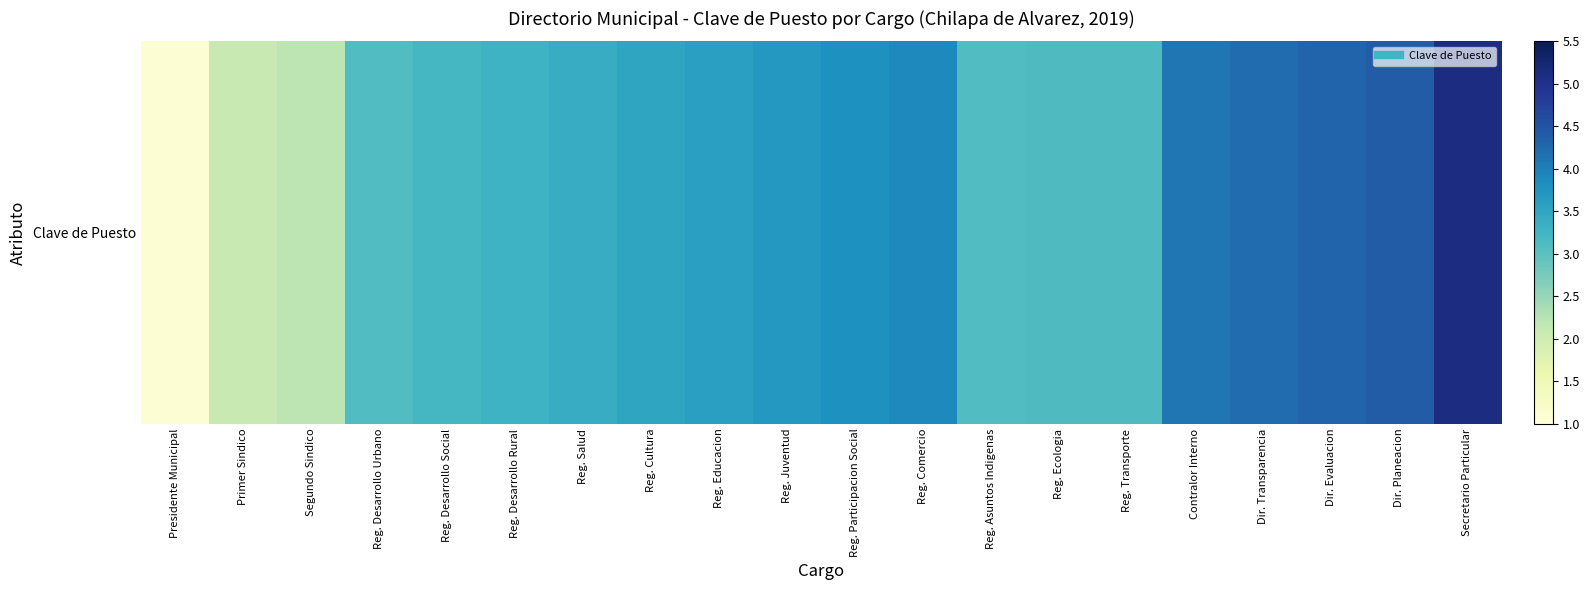

True or false: the data shows 4.2 at Dir. Transparencia.

True